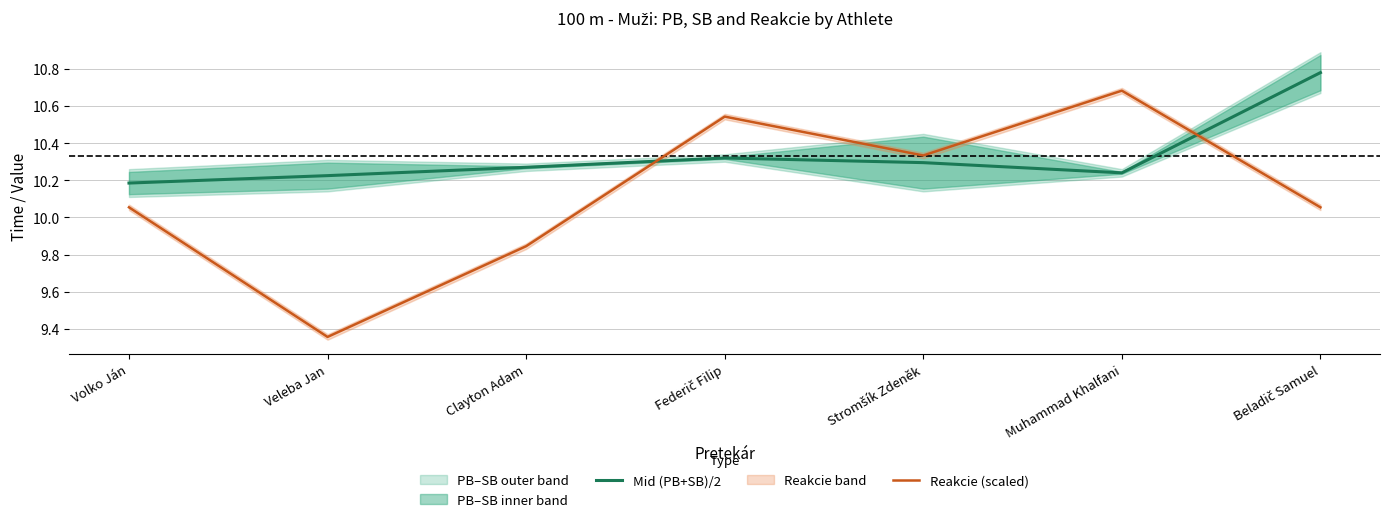

How many intersections are there between Reakcie (scaled) and Mid (PB+SB)/2?

2